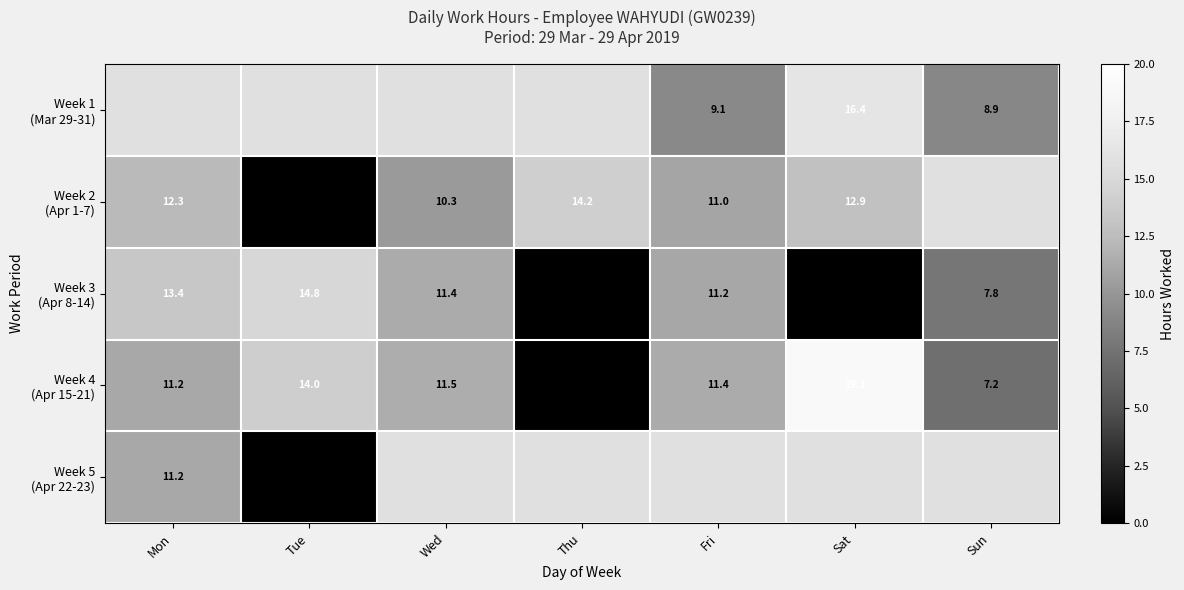

How many values in Week 5 (Apr 22-23) are above zero?

1